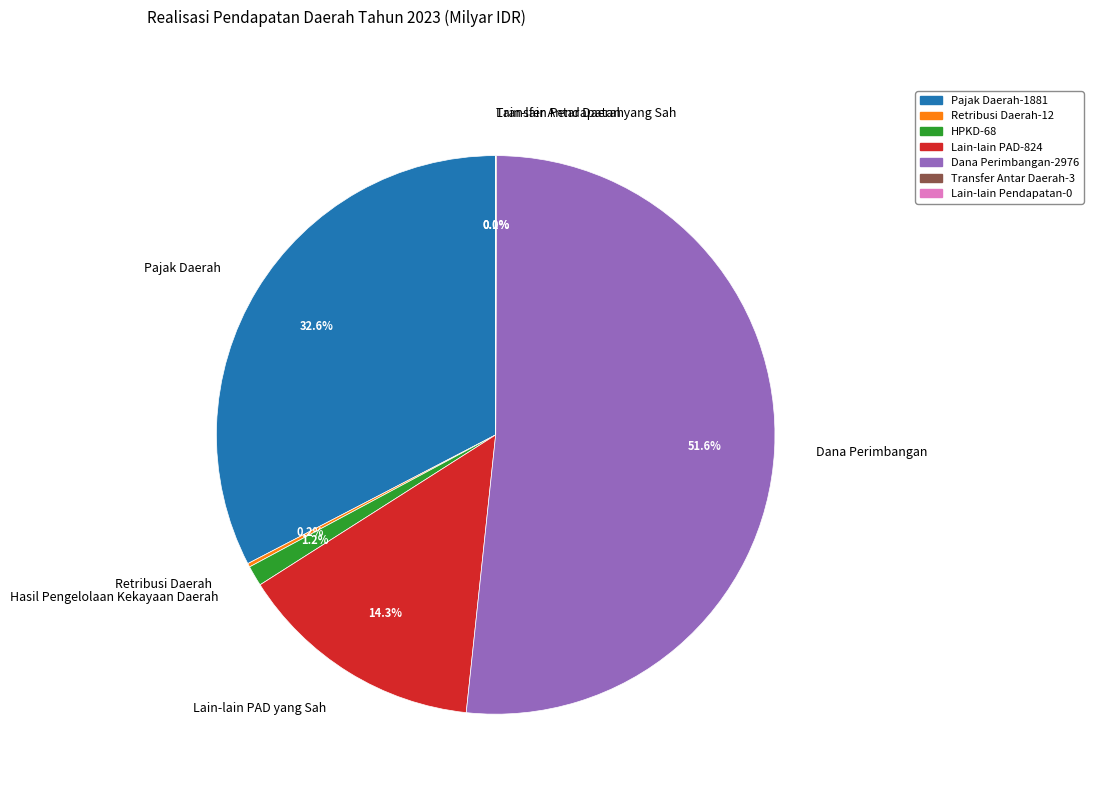

What percentage is NOT represented by Dana Perimbangan?

48.4%